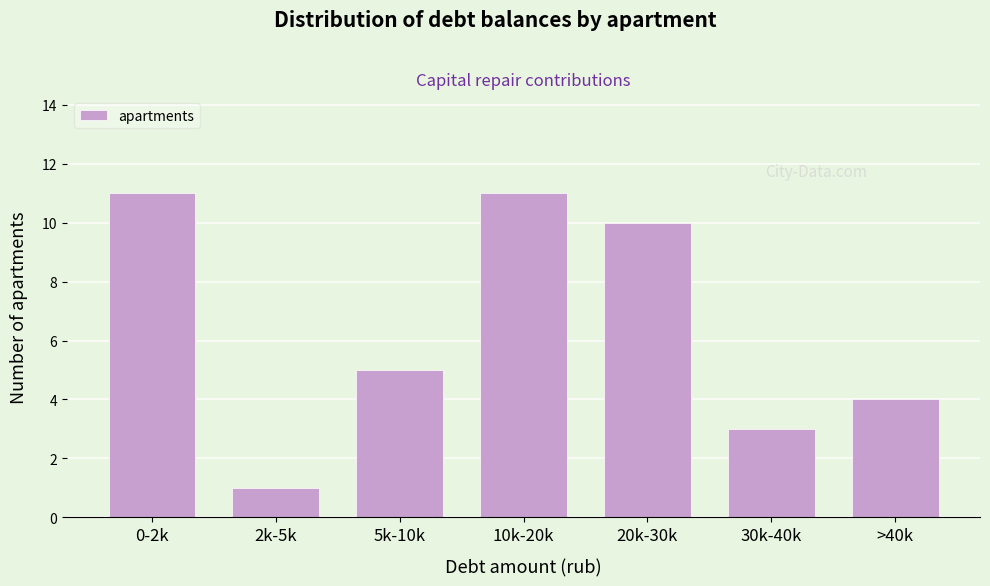

Reading right to left, what are all the values shown in this chart?

4	3	10	11	5	1	11